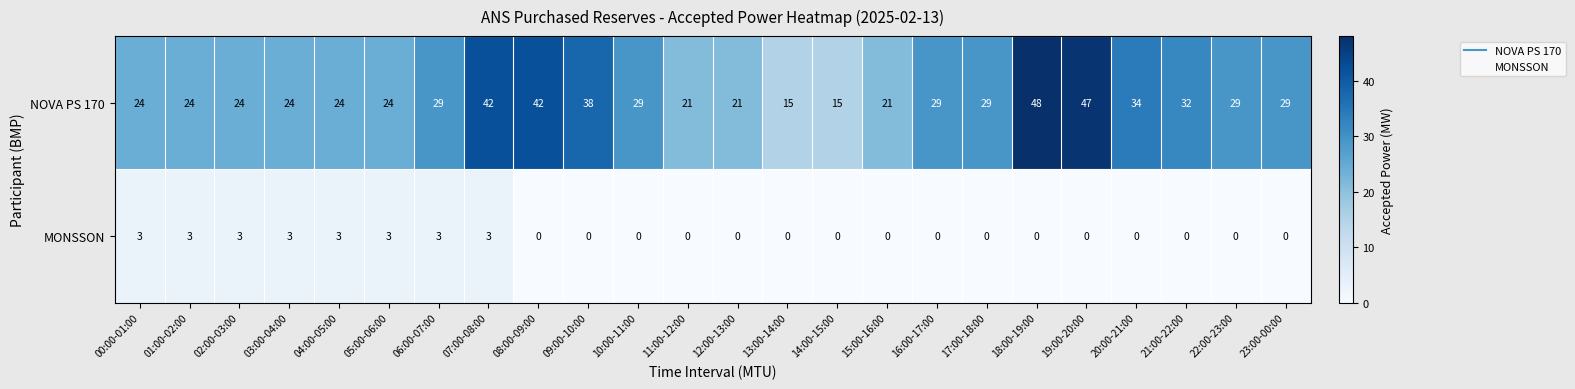

How many distinct data groups are displayed?

2